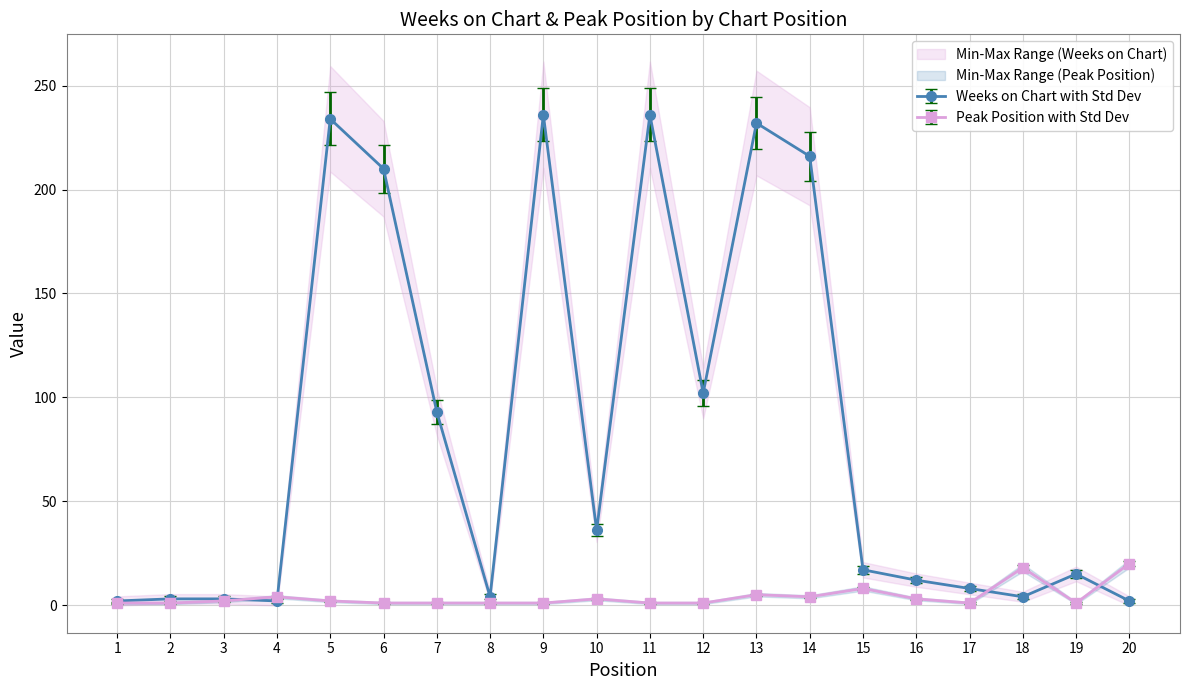

Count the number of data series in this chart.

2